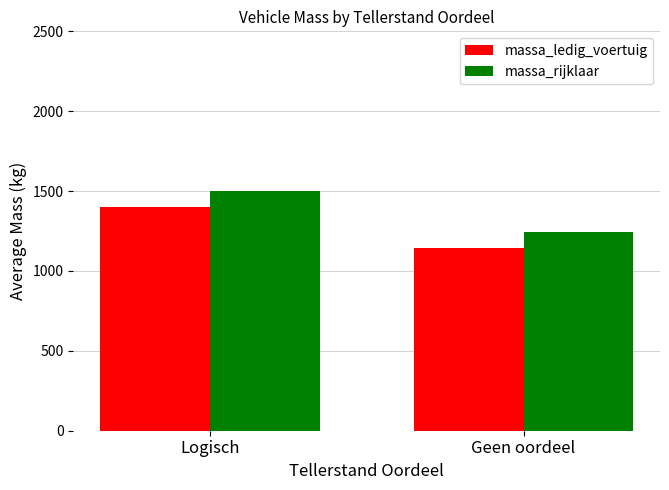

Reading left to right, list all the values displayed in this chart.

massa_ledig_voertuig: 1401.0	1143.3
massa_rijklaar: 1501.0	1243.3